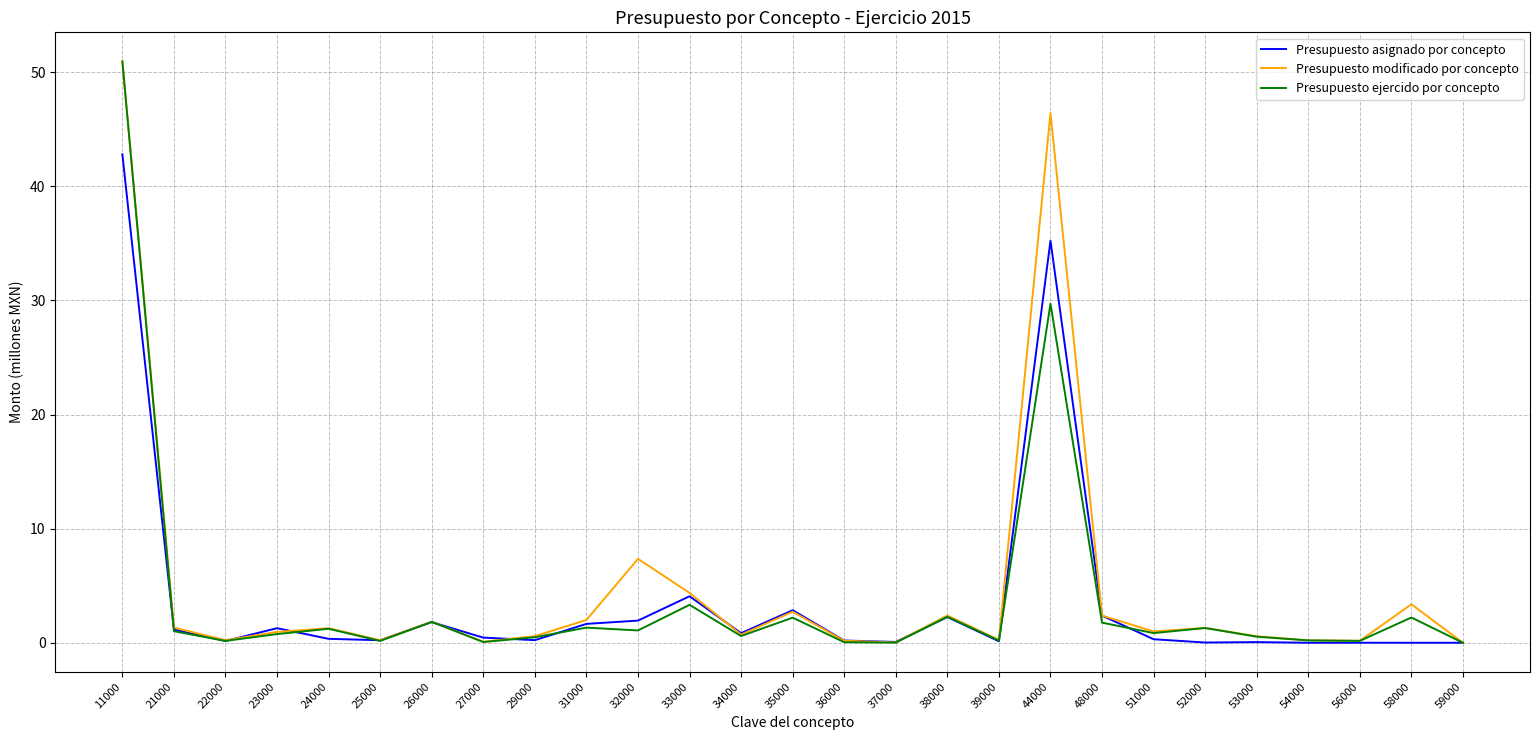

The Presupuesto ejercido por concepto series shows 29.9 at 59000. True or false?

False